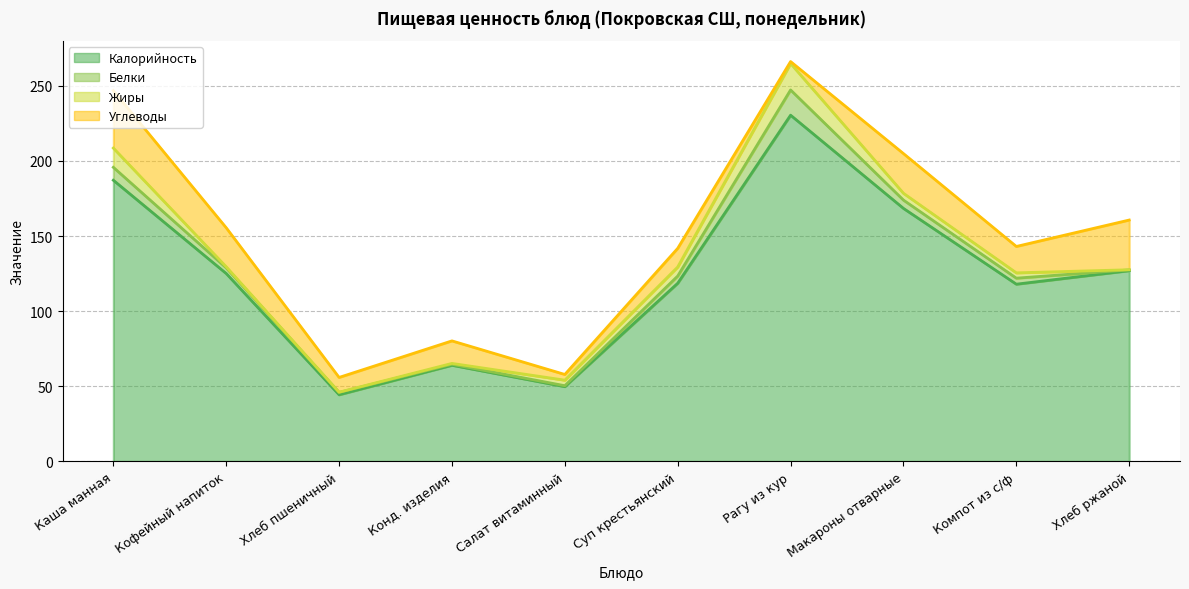

What is the spread (max minus min) of values at Каша манная?

178.6